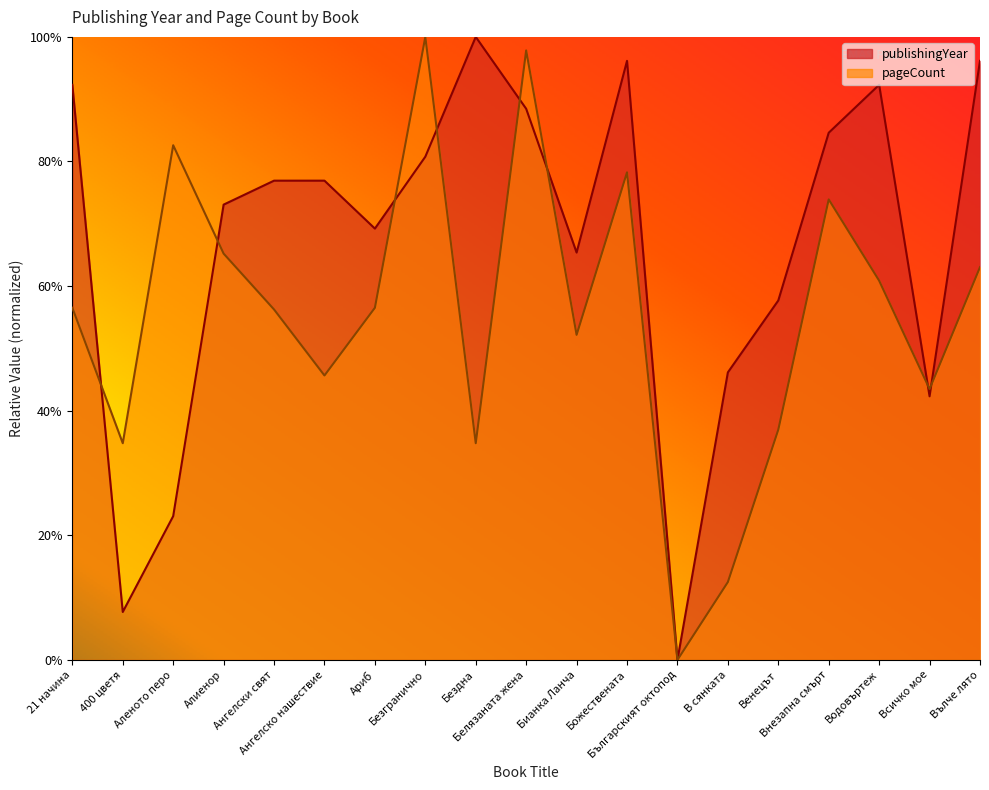

After their last crossing, which series has the higher values: pageCount or publishingYear?

publishingYear